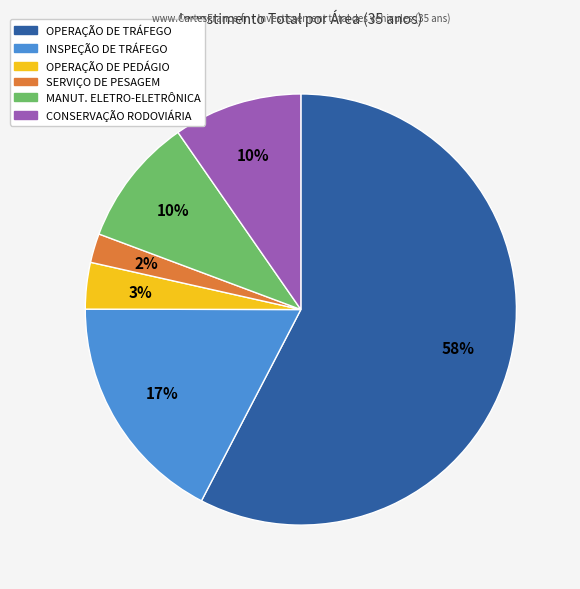

Combined, do CONSERVAÇÃO RODOVIÁRIA and MANUT. ELETRO-ELETRÔNICA account for over 50%?

No